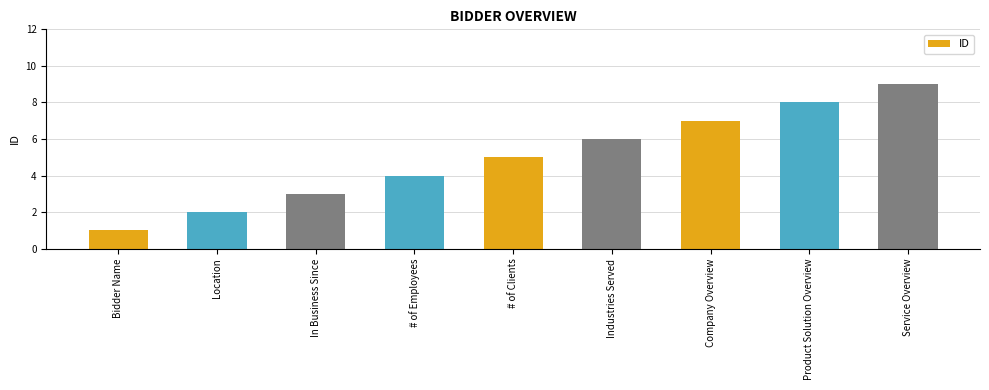

At which label is the value closest to 5?

# of Clients